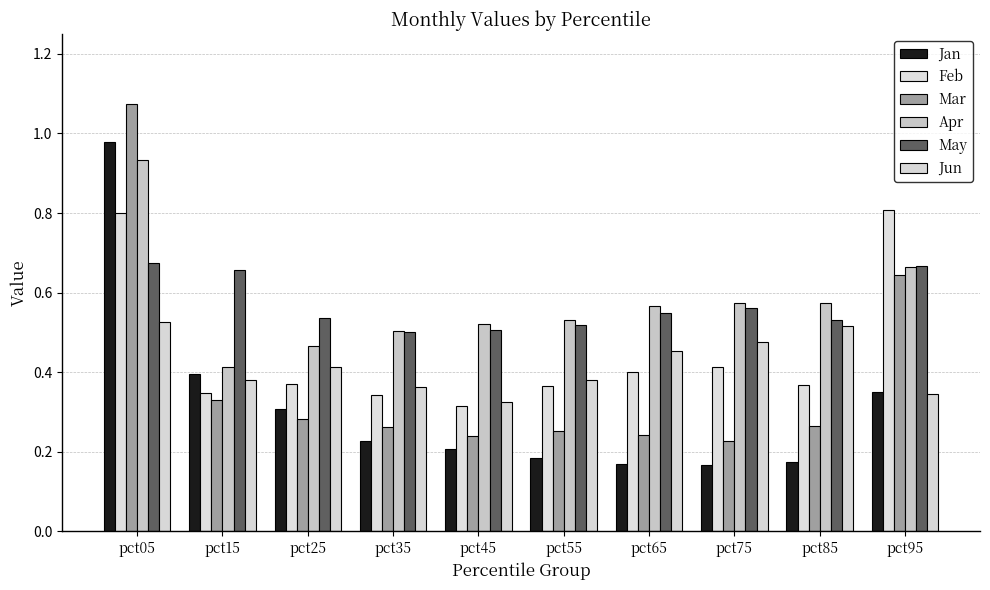

How many series are shown in this chart?

6